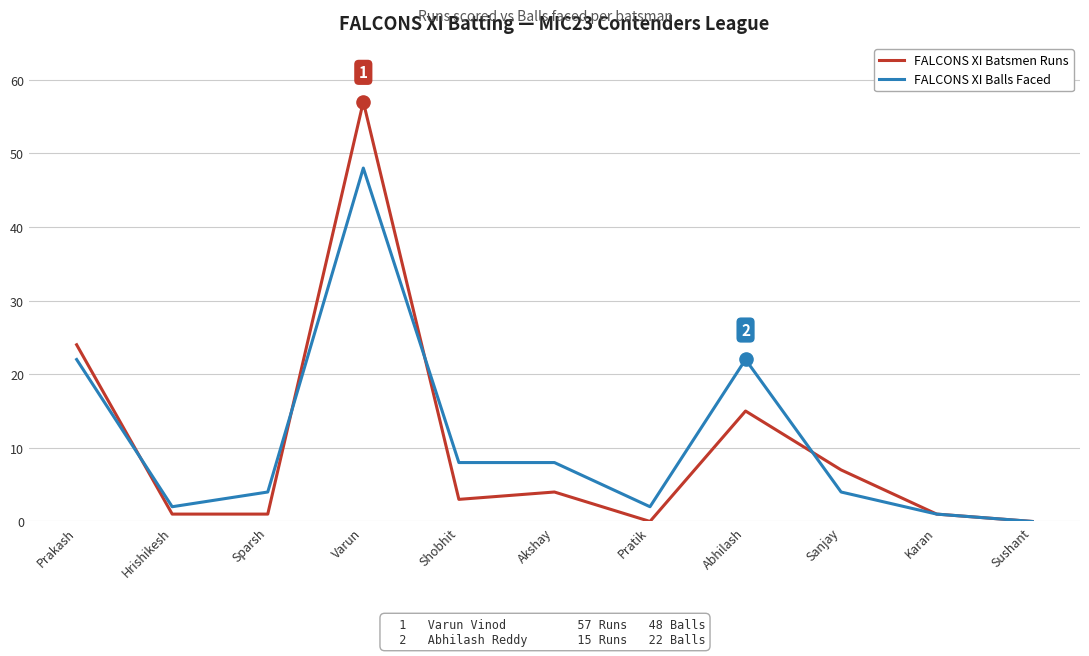

What is the total value across all series at Shobhit?

11